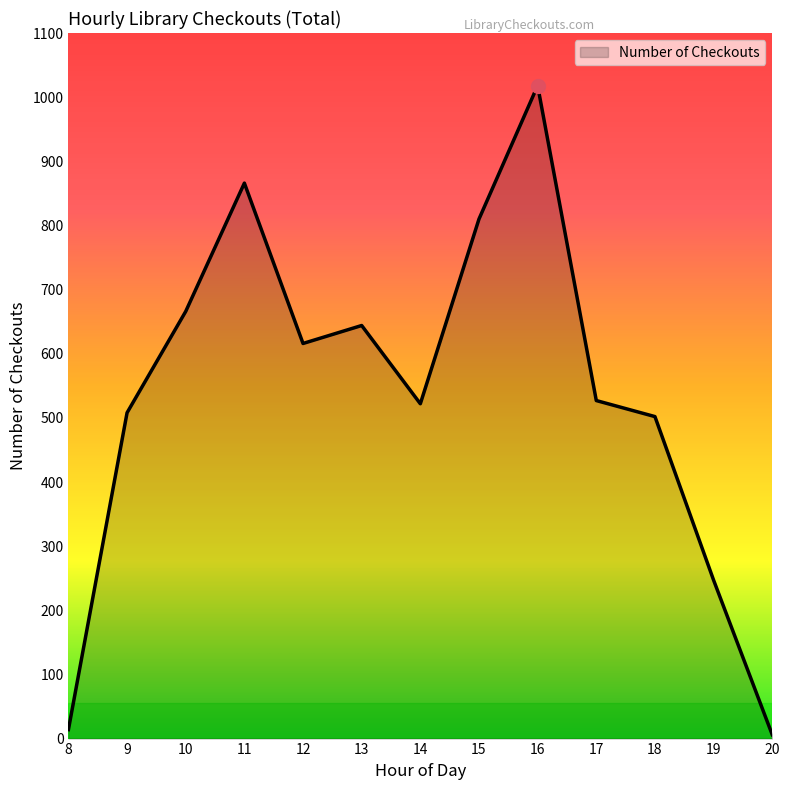

What is the smallest value displayed?

6